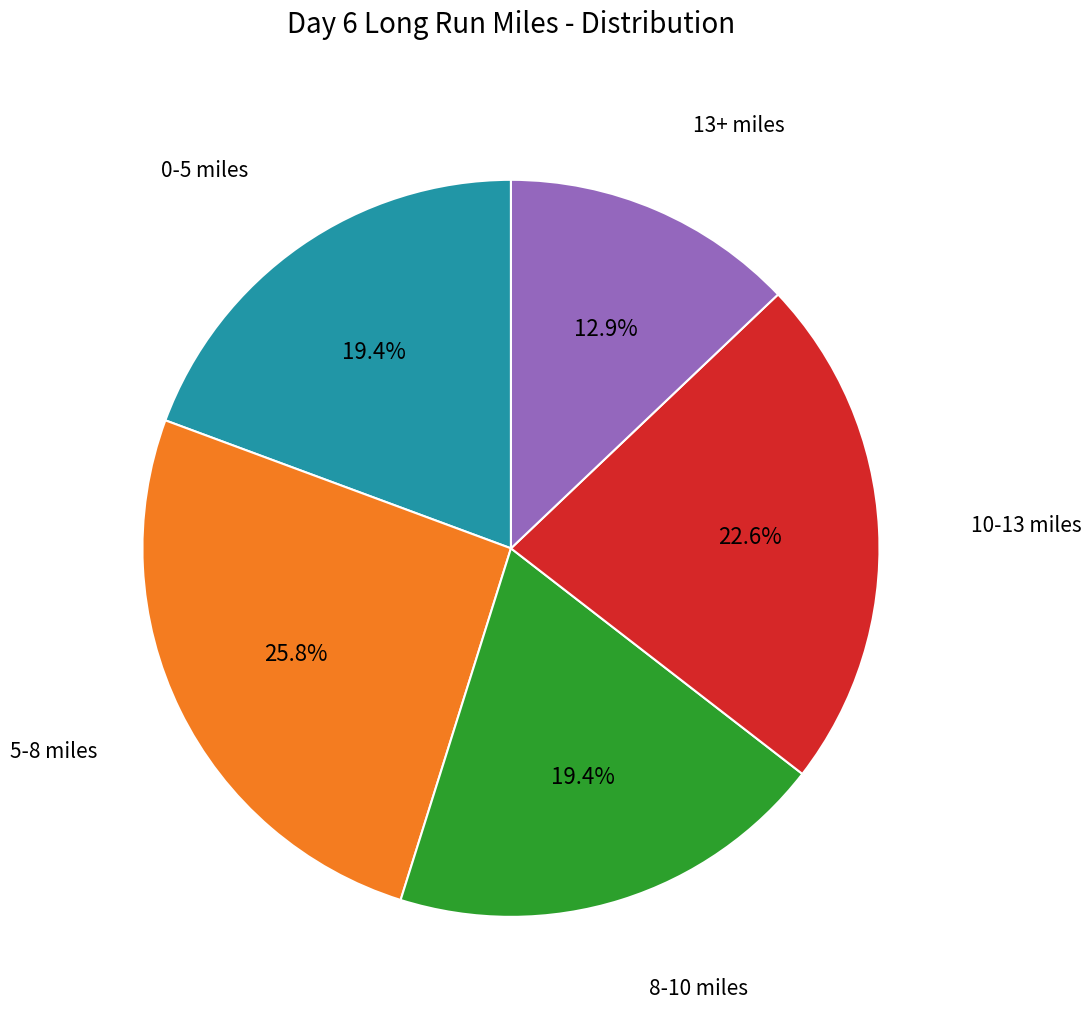

Is there any slice that represents more than half of the pie?

No